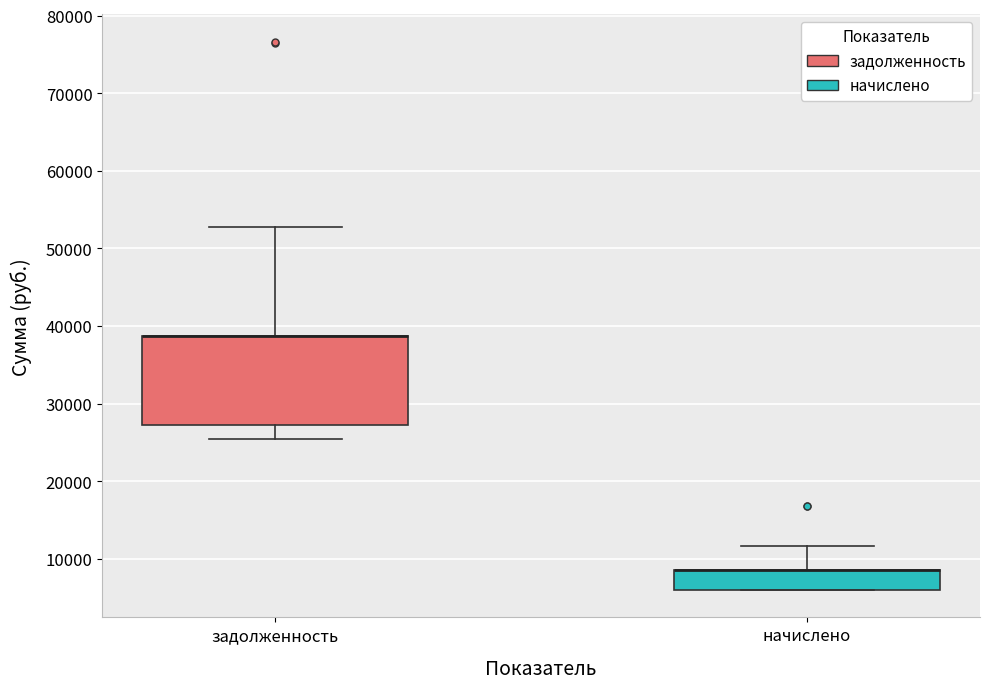

Where is the lower edge of the box for начислено on the y-axis? The values are not printed on the chart, so give them approximately, as read against the axis.

6000